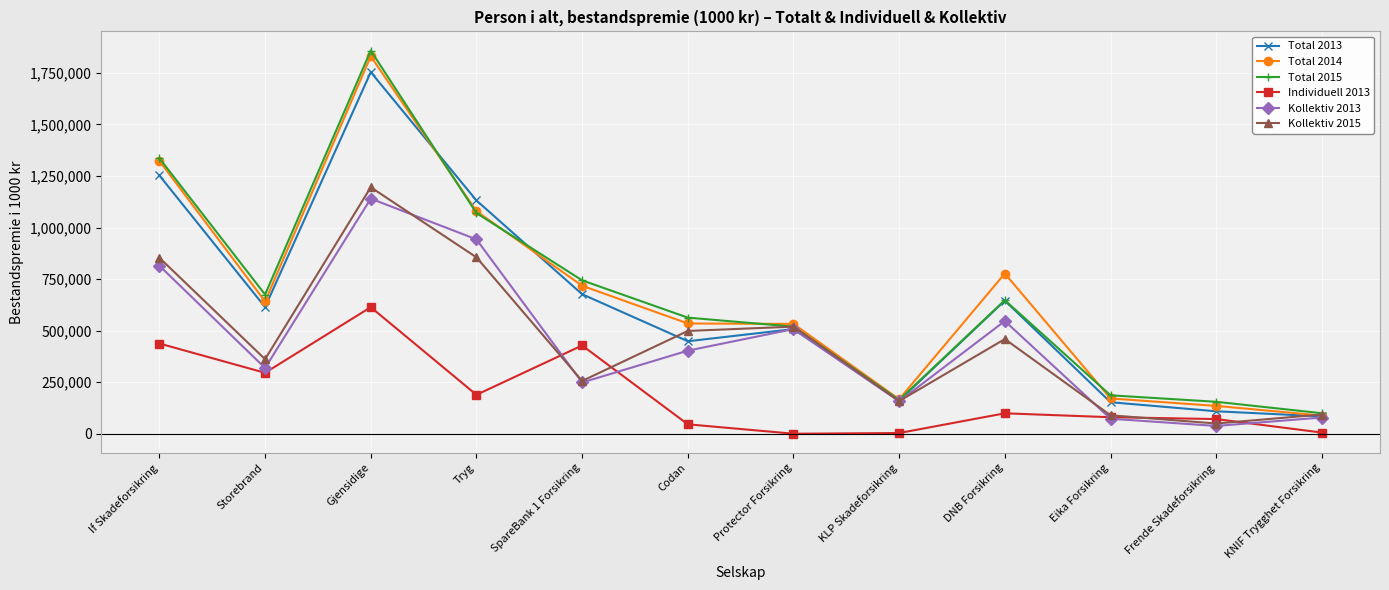

Is the value of Total 2014 at SpareBank 1 Forsikring greater than the value of Individuell 2013 at Eika Forsikring?

Yes